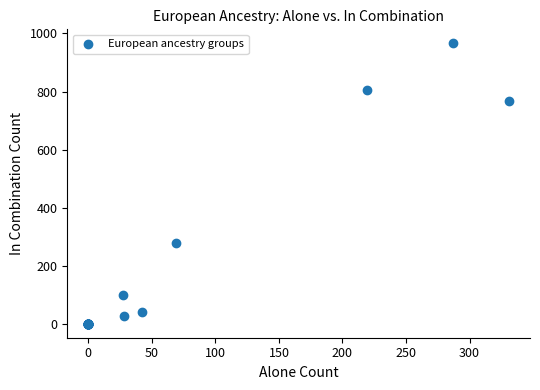

What Y value in the scatter plot is closest to 483?

279